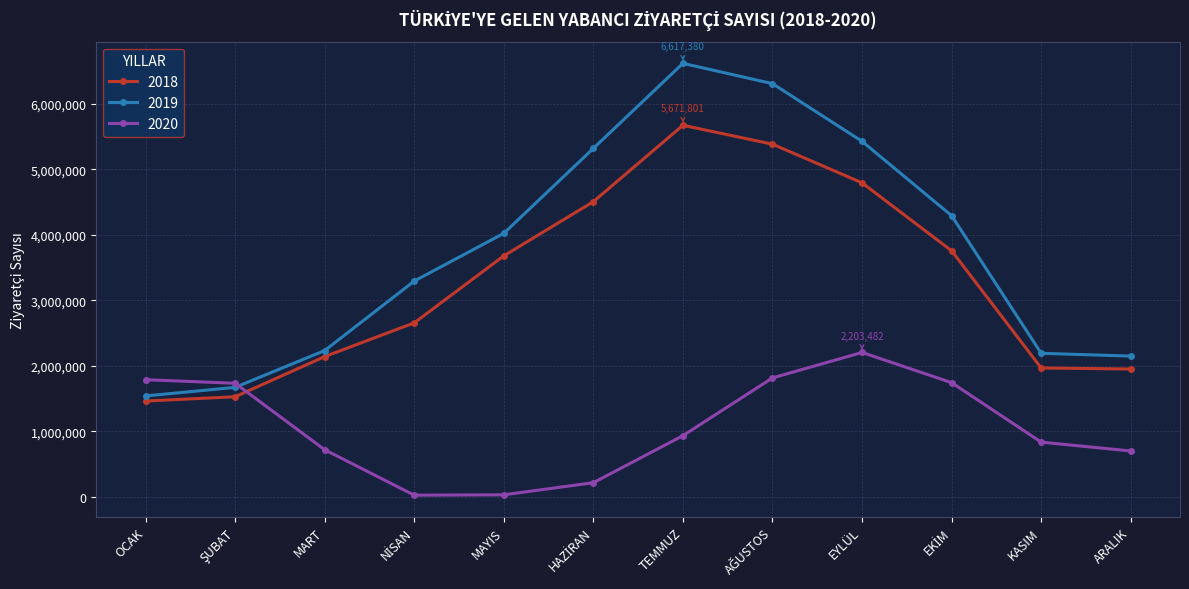

What is the maximum value shown in the chart?

6617380